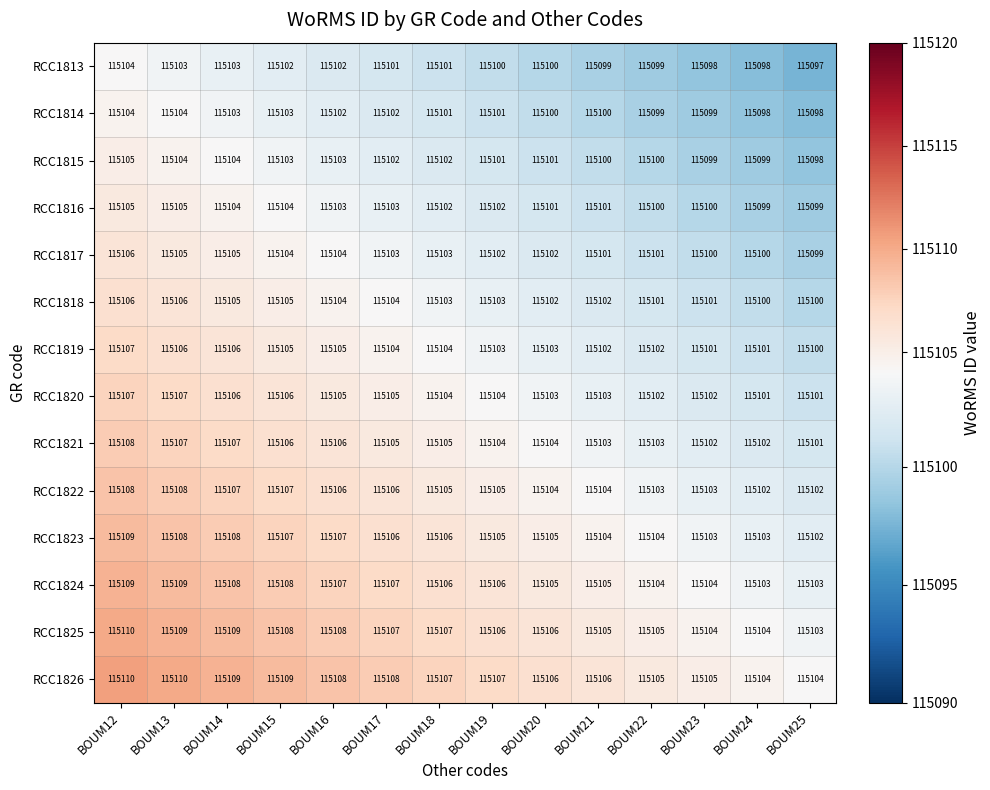

What is the minimum value for RCC1825?

115103